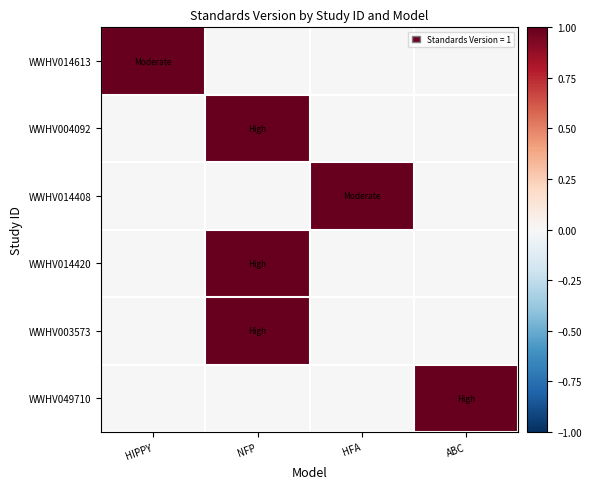

What is the maximum value shown in the chart?

1